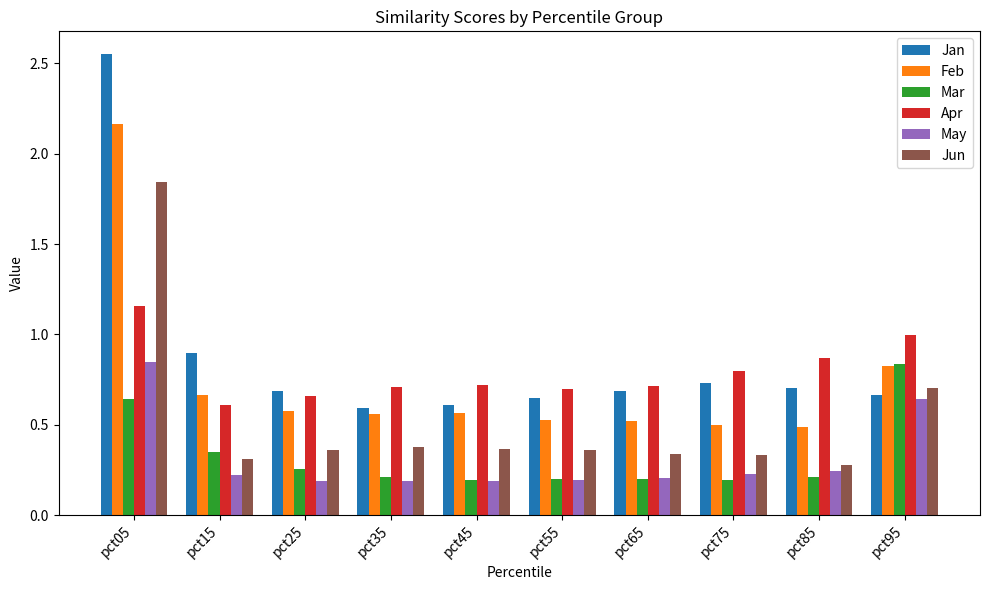

What is the sum of all May values?

3.1